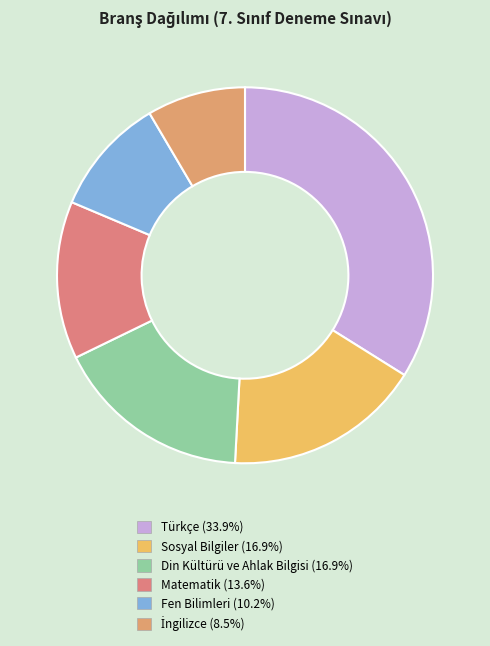

Is there any slice that represents more than half of the pie?

No